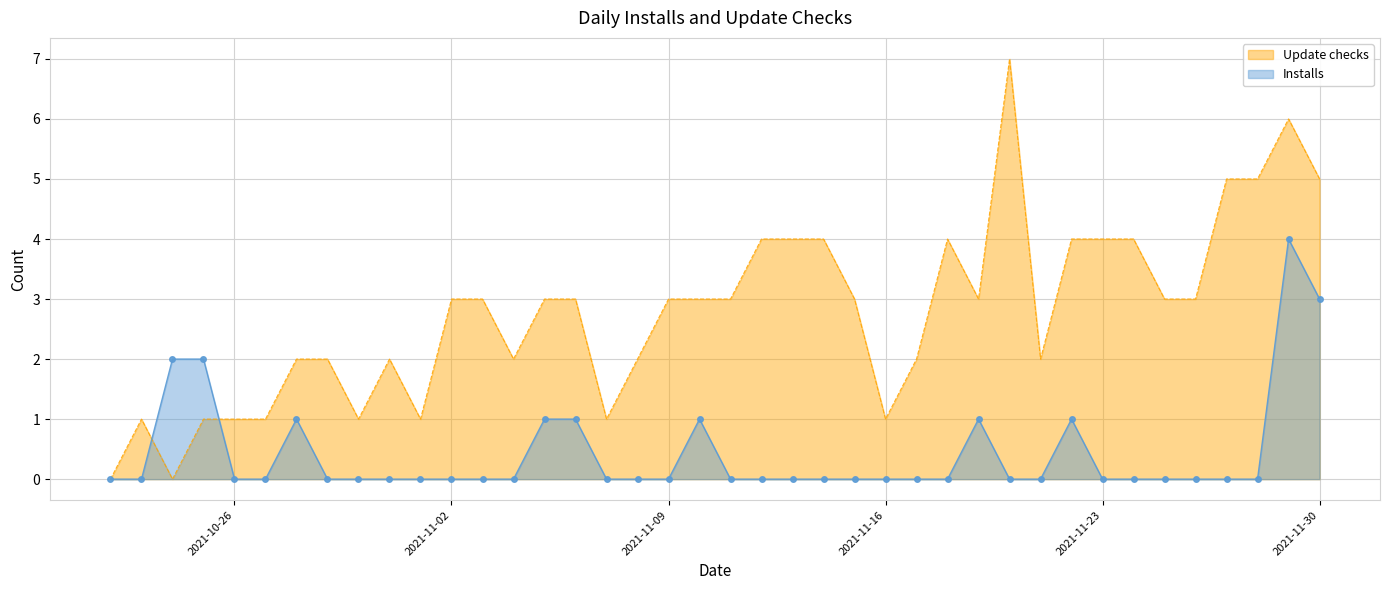

What is the maximum value for Update checks?

7